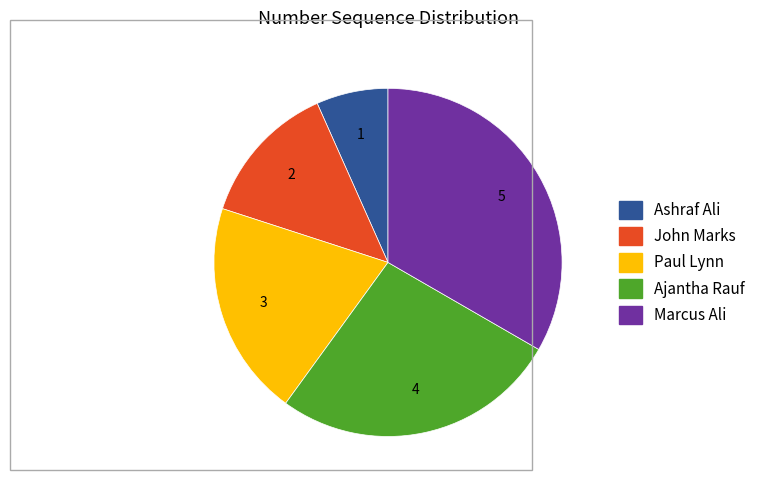

What is the ratio of the value at Paul Lynn to the value at John Marks?

1.5